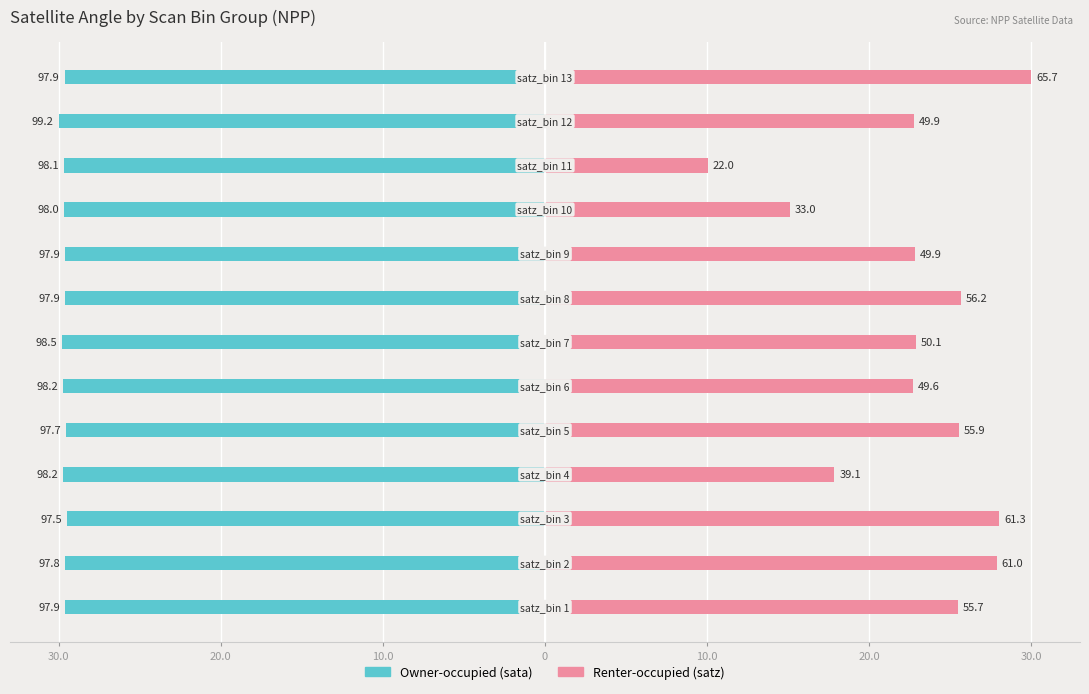

Reading left to right, extract all data points from this chart.

Owner-occupied (sata): -29.6	-29.6	-29.5	-29.7	-29.6	-29.7	-29.8	-29.6	-29.6	-29.7	-29.7	-30.0	-29.6
Renter-occupied (satz): 25.4	27.9	28.0	17.8	25.5	22.7	22.9	25.7	22.8	15.1	10.1	22.8	30.0